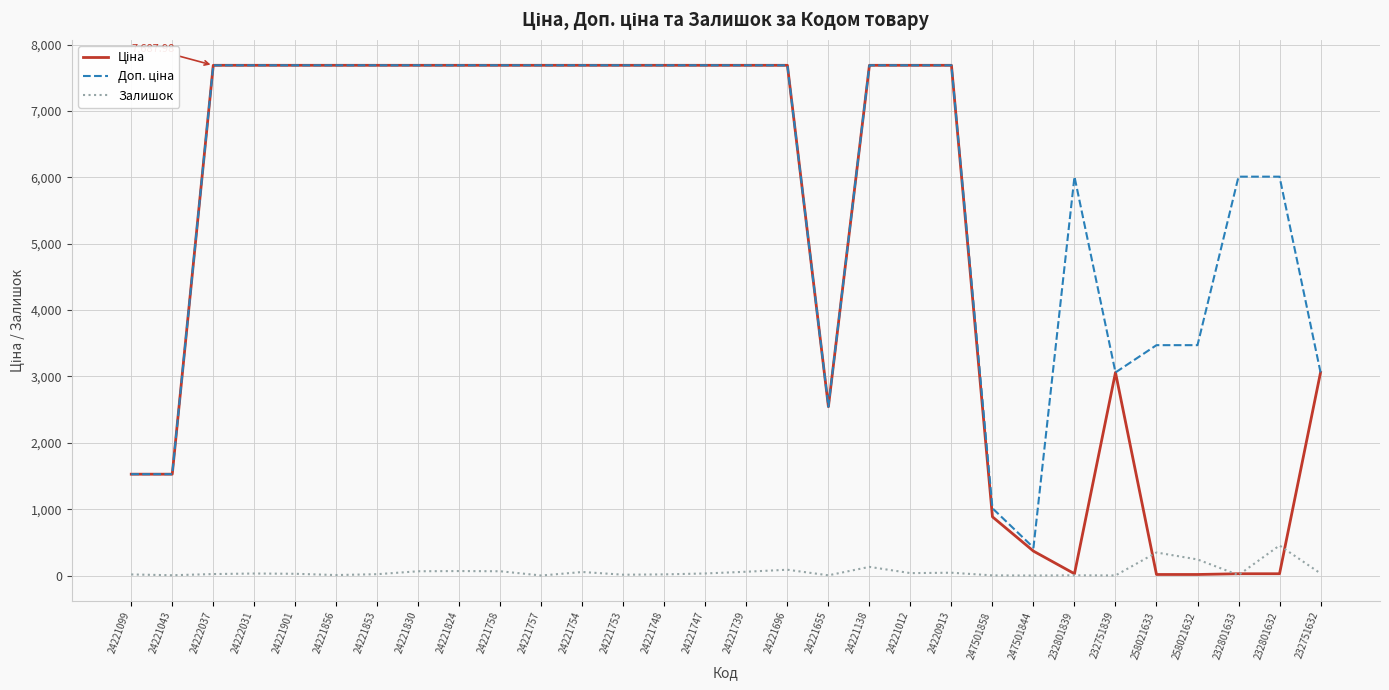

True or false: Ціна and Доп. ціна cross at least once.

False